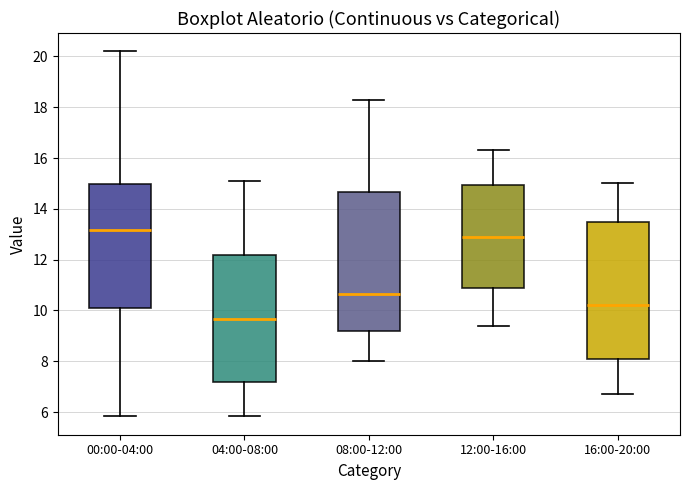

Where does the lower whisker of the box for 12:00-16:00 end on the y-axis? The values are not printed on the chart, so give them approximately, as read against the axis.

9.4